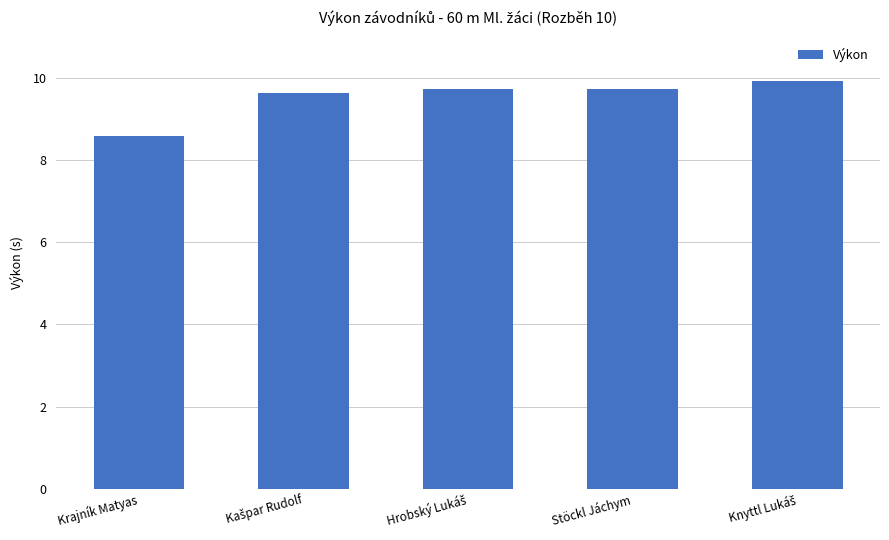

What is the average value?

9.5